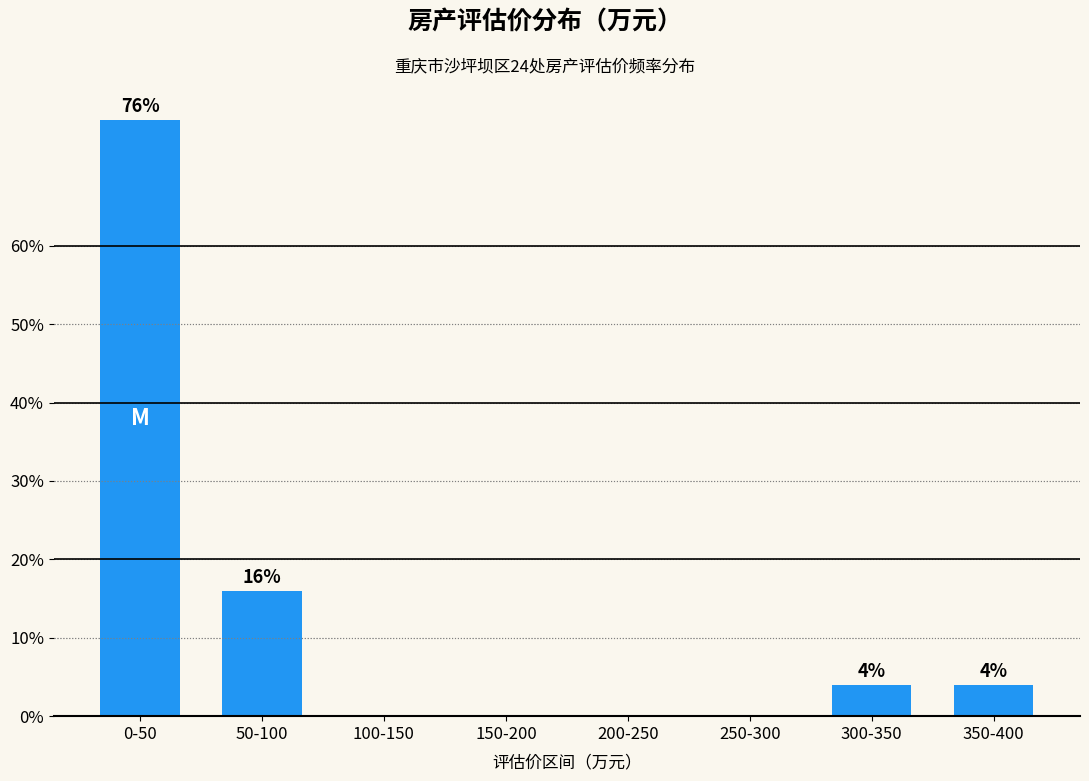

Reading left to right, what are all the values shown in this chart?

0-50=76	50-100=16	100-150=0	150-200=0	200-250=0	250-300=0	300-350=4	350-400=4